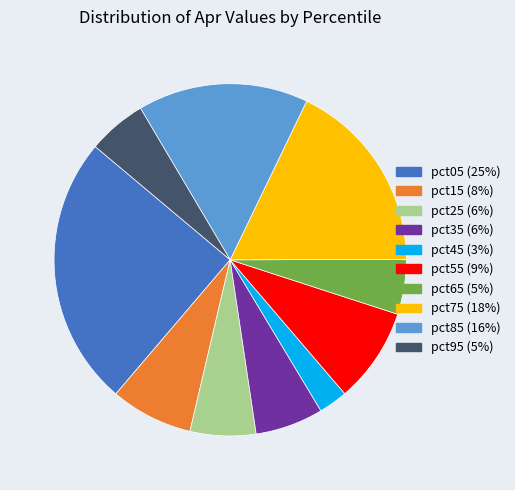

Rank the categories by value from highest to lowest.

pct05, pct75, pct85, pct55, pct15, pct35, pct25, pct95, pct65, pct45